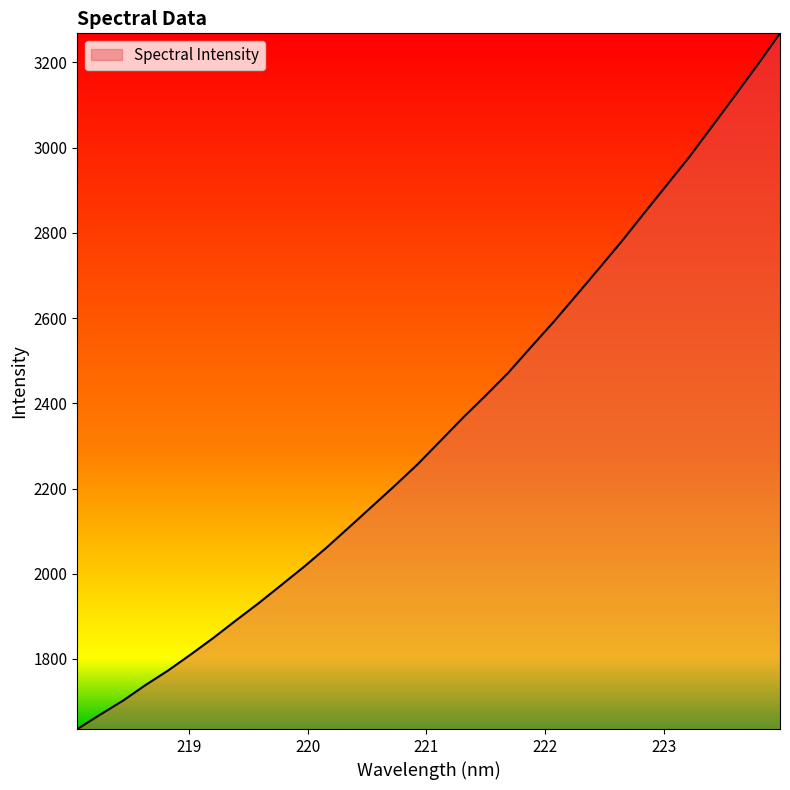

What is the minimum value shown in the chart?

1635.4